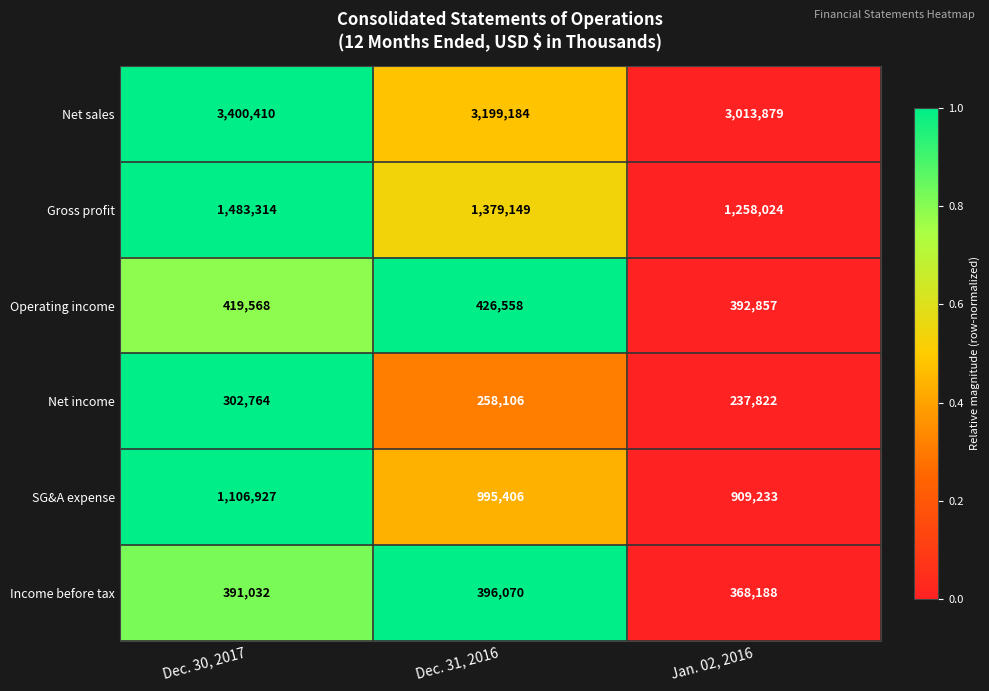

At which category is the sum across all series the highest?

Dec. 30, 2017